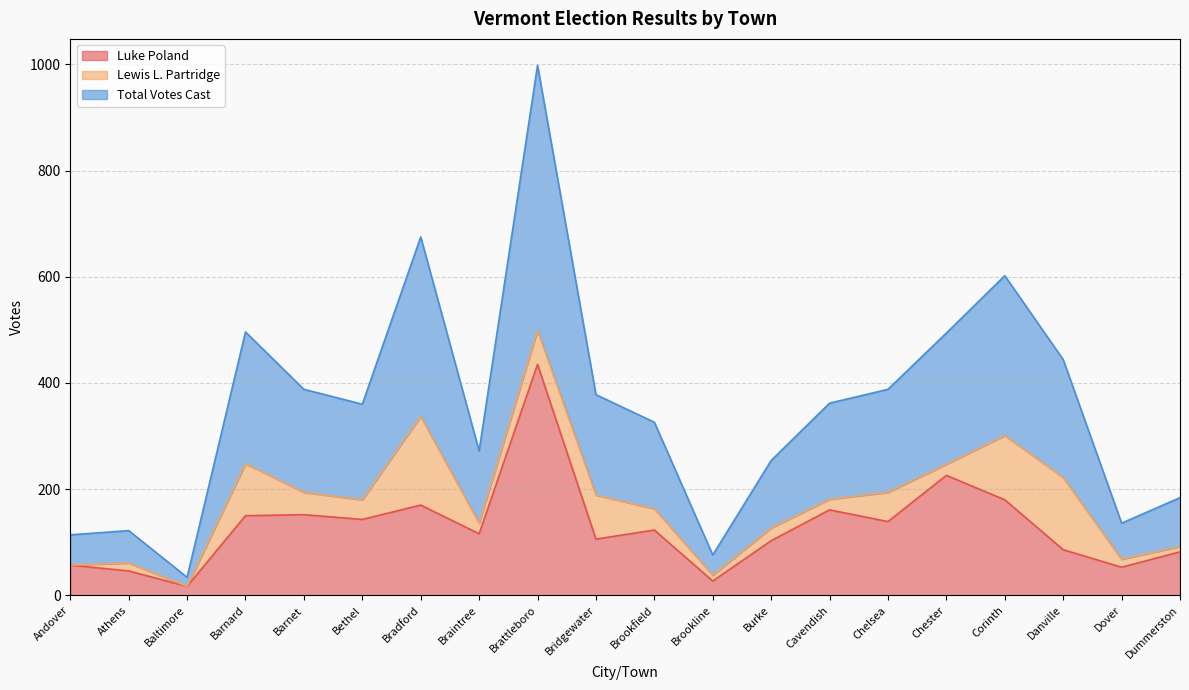

What is the highest value of the Luke Poland series?

435